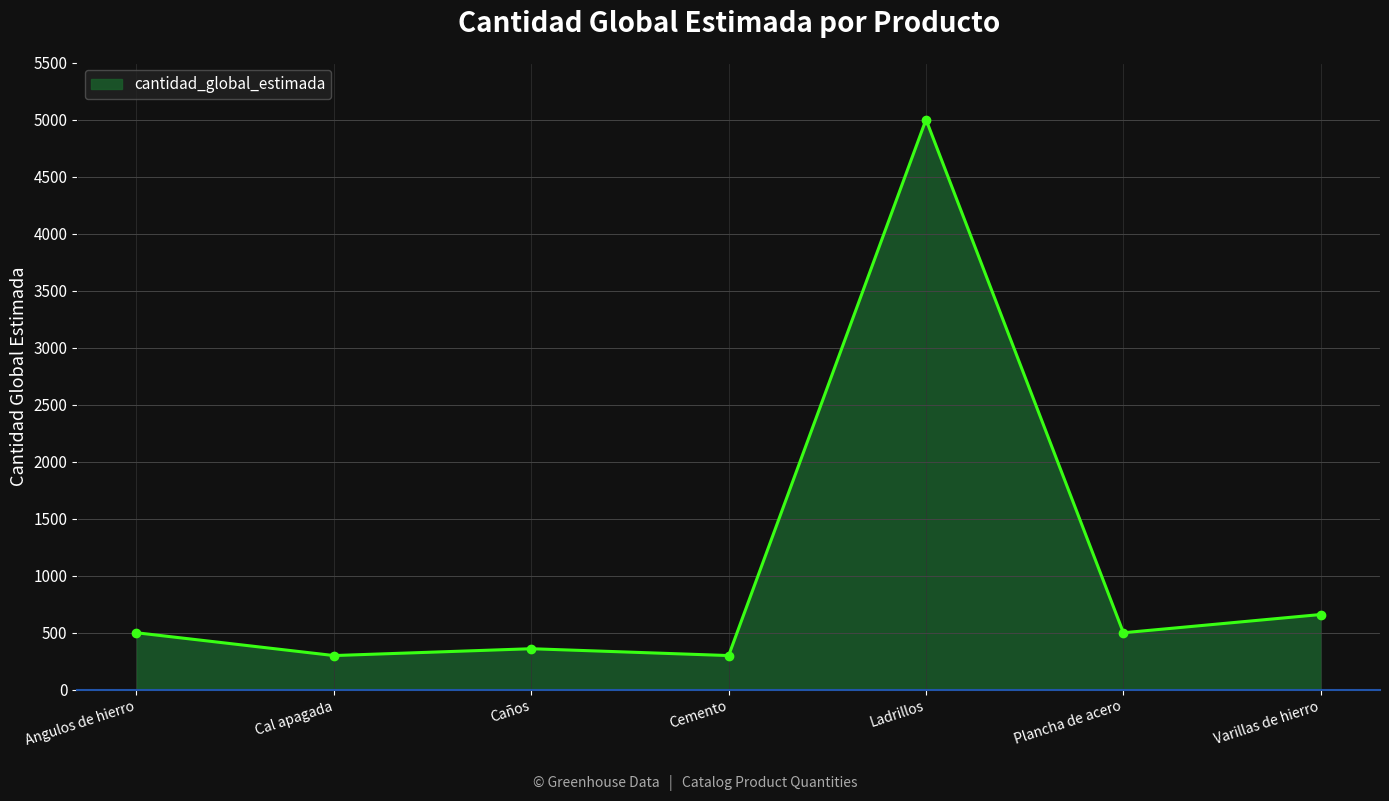

Where is the data nearest to the value 2650?

Varillas de hierro